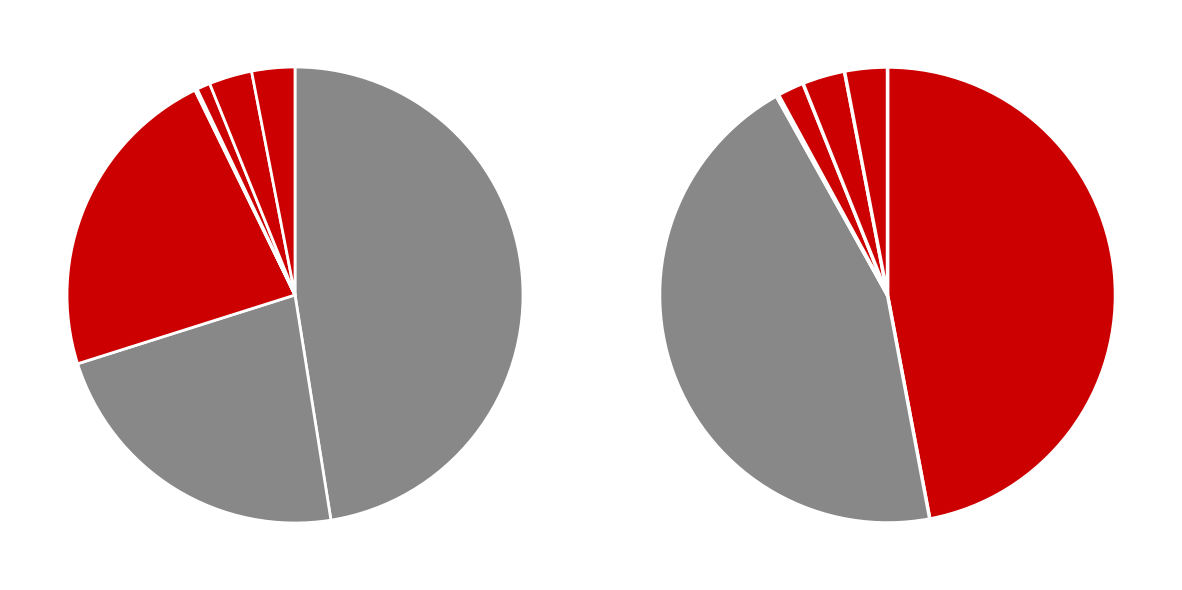

What is the change in value from Fearless to Live Bait?

+25791170